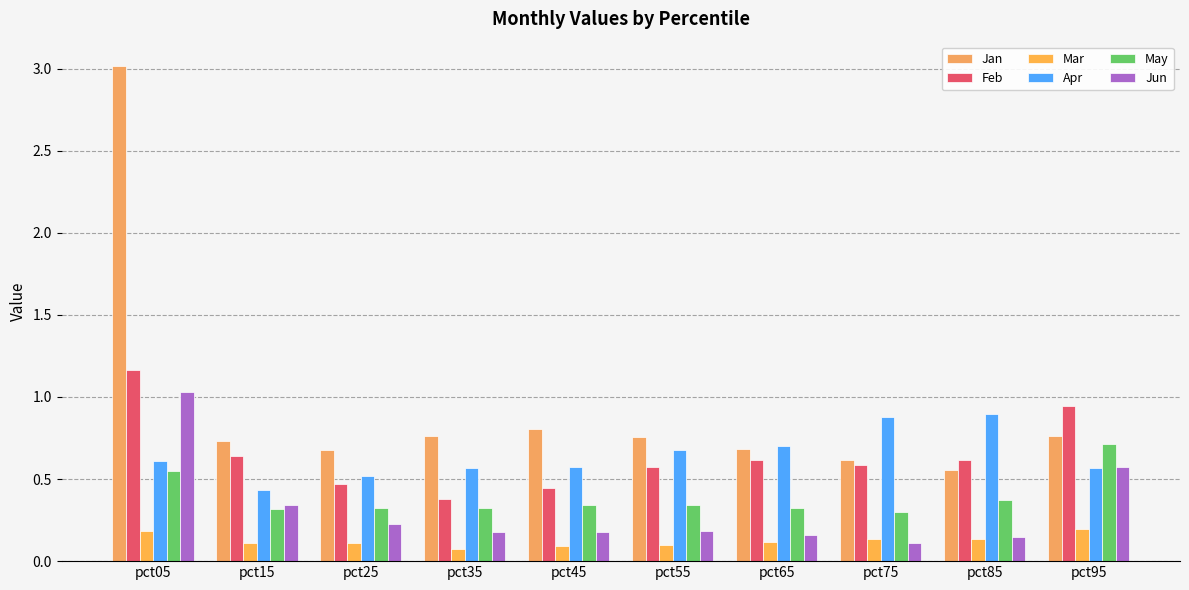

Which has a higher value, pct65 or pct25?

pct65